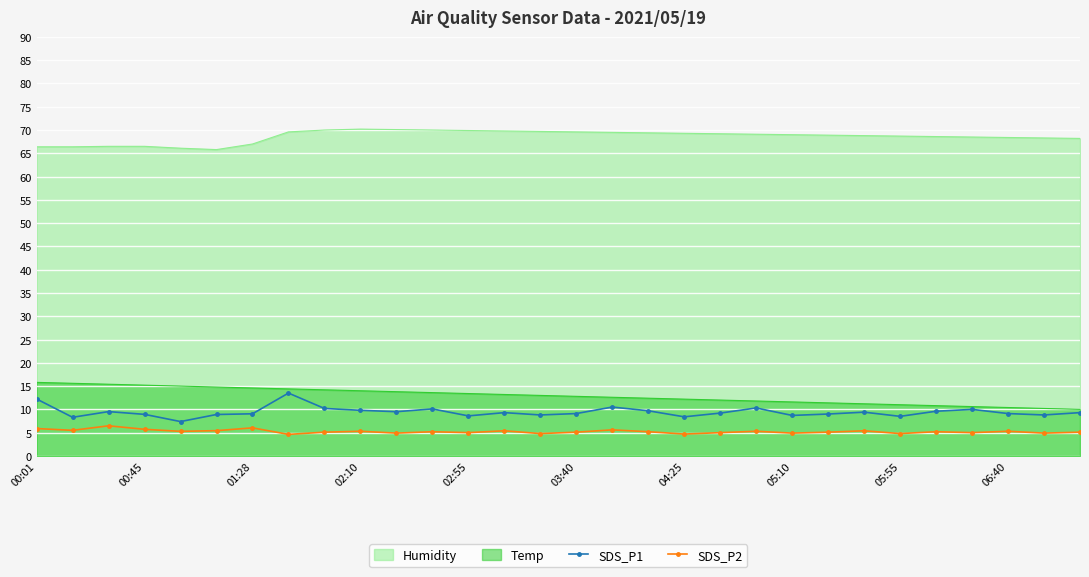

What is the spread (max minus min) of values at 05:55?

63.9